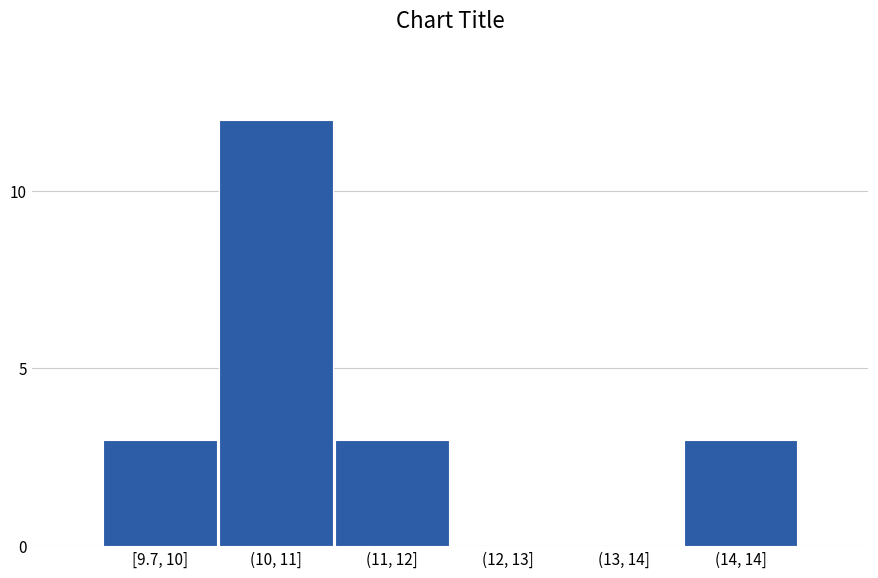

Reading right to left, list all the values displayed in this chart.

(14, 14]=3	(13, 14]=0	(12, 13]=0	(11, 12]=3	(10, 11]=12	[9.7, 10]=3